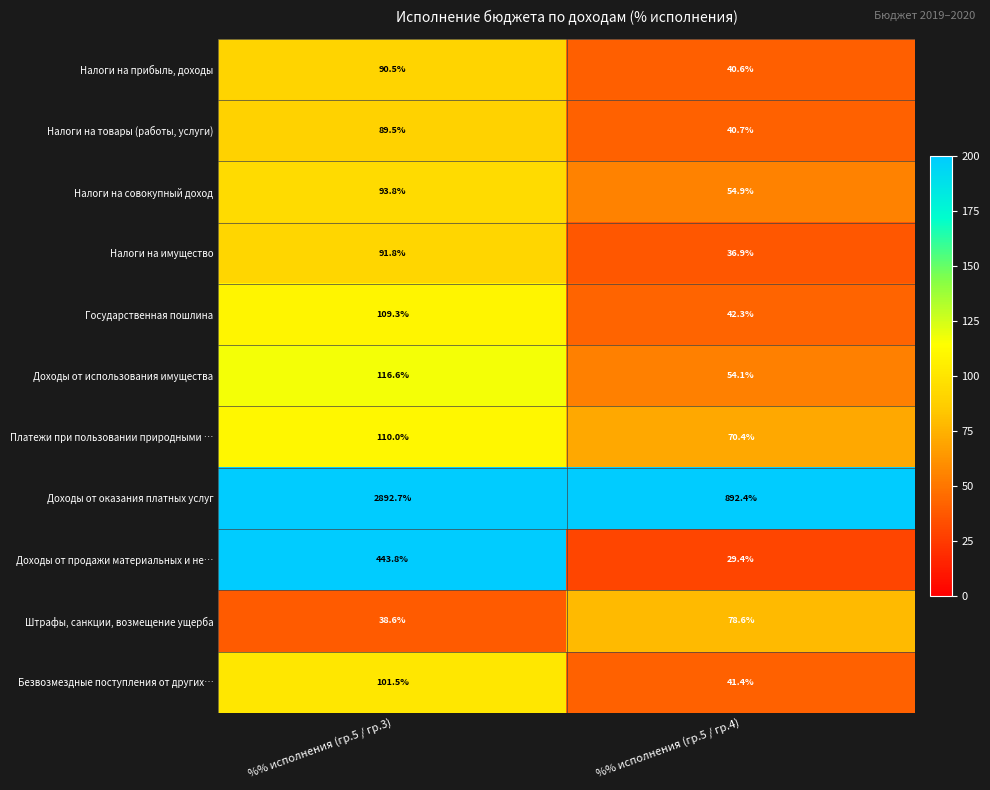

What is the total value across all series at %% исполнения (гр.5 / гр.4)?

1381.7